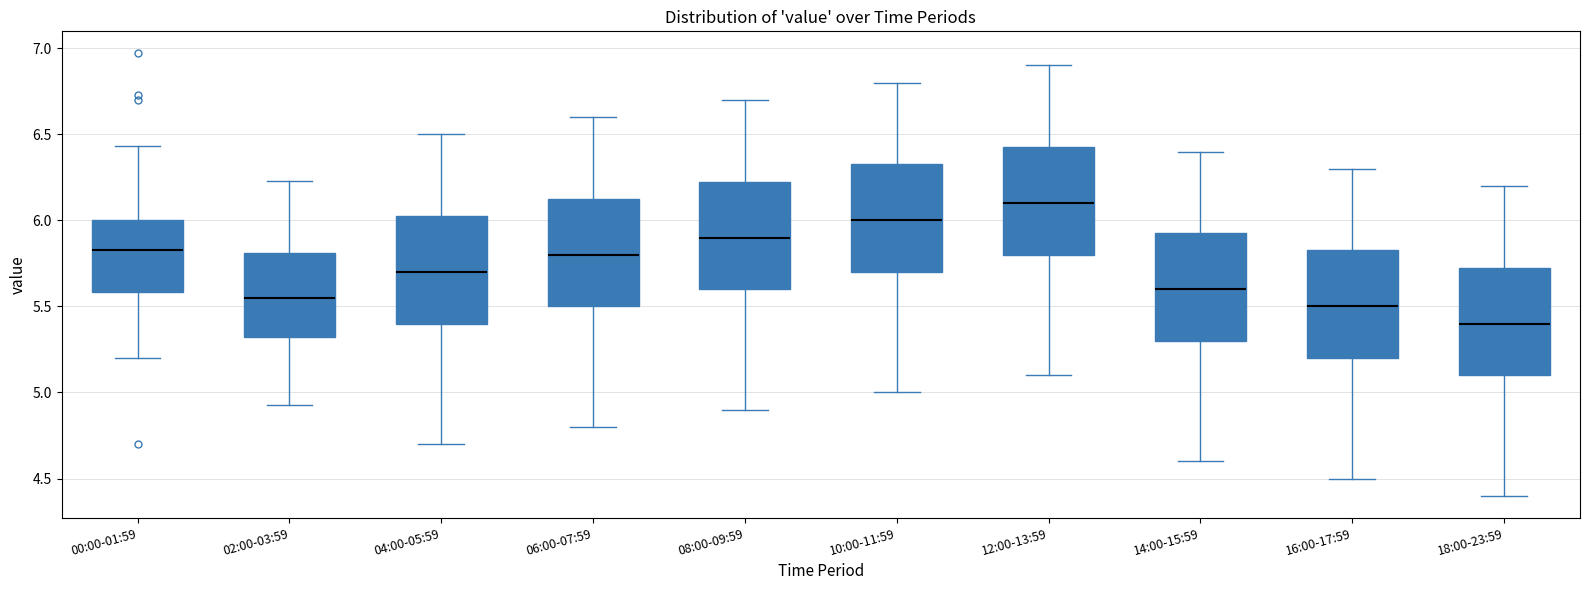

Which box's median line is the lowest?

18:00-23:59